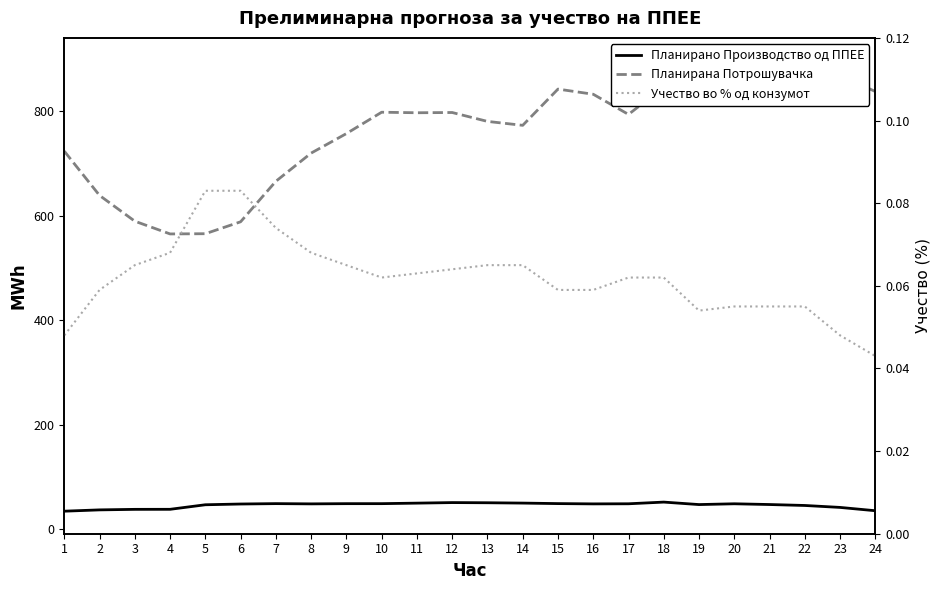

True or false: Планирано Производство од ППЕЕ has a value of 80.0 at 15.

False